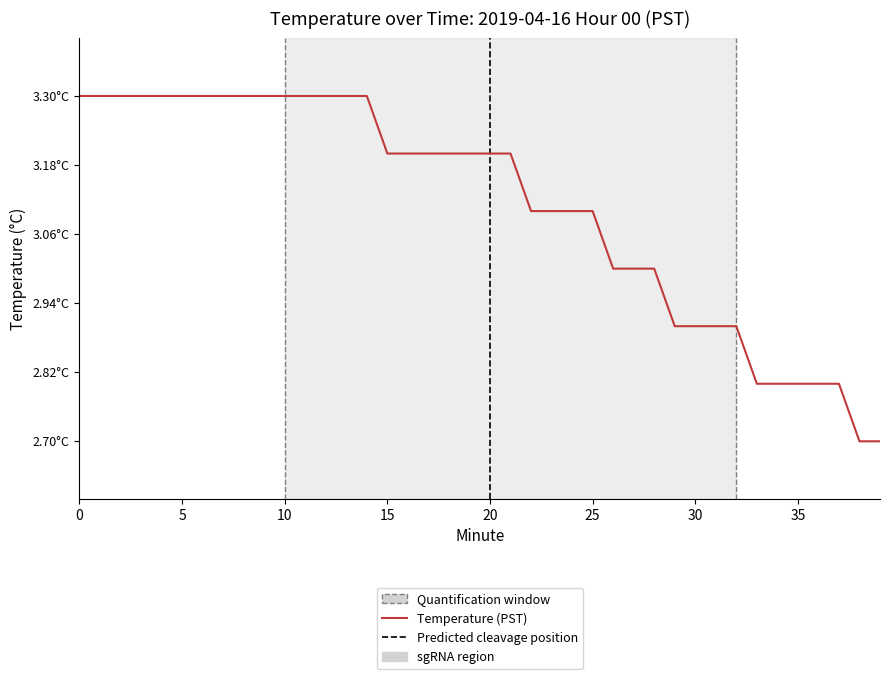

List the labels in order of value, smallest first.

38, 39, 33, 34, 35, 36, 37, 29, 30, 31, 32, 26, 27, 28, 22, 23, 24, 25, 15, 16, 17, 18, 19, 20, 21, 0, 1, 2, 3, 4, 5, 6, 7, 8, 9, 10, 11, 12, 13, 14